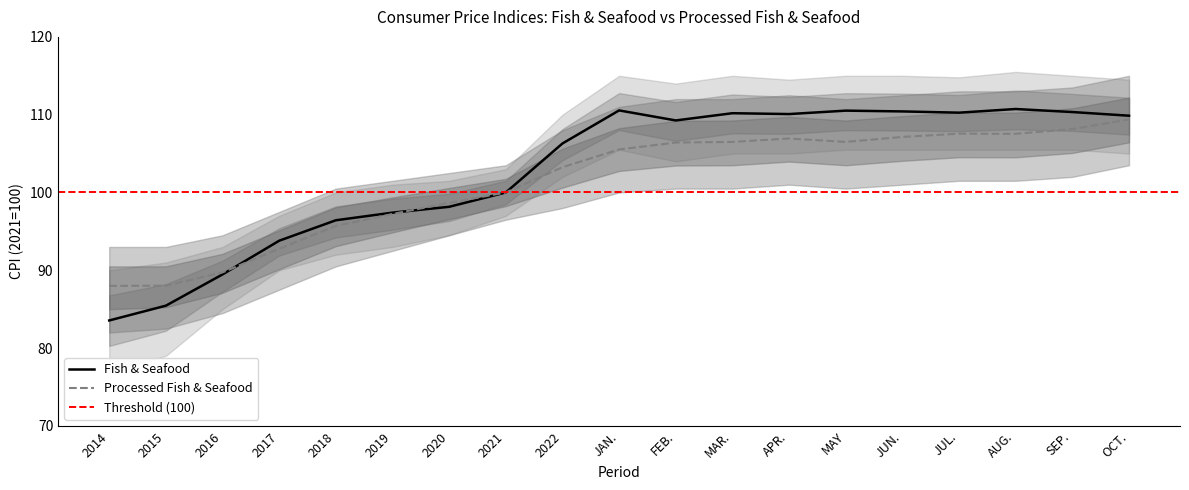

What are all the series names shown in the legend?

Fish & Seafood, Processed Fish & Seafood